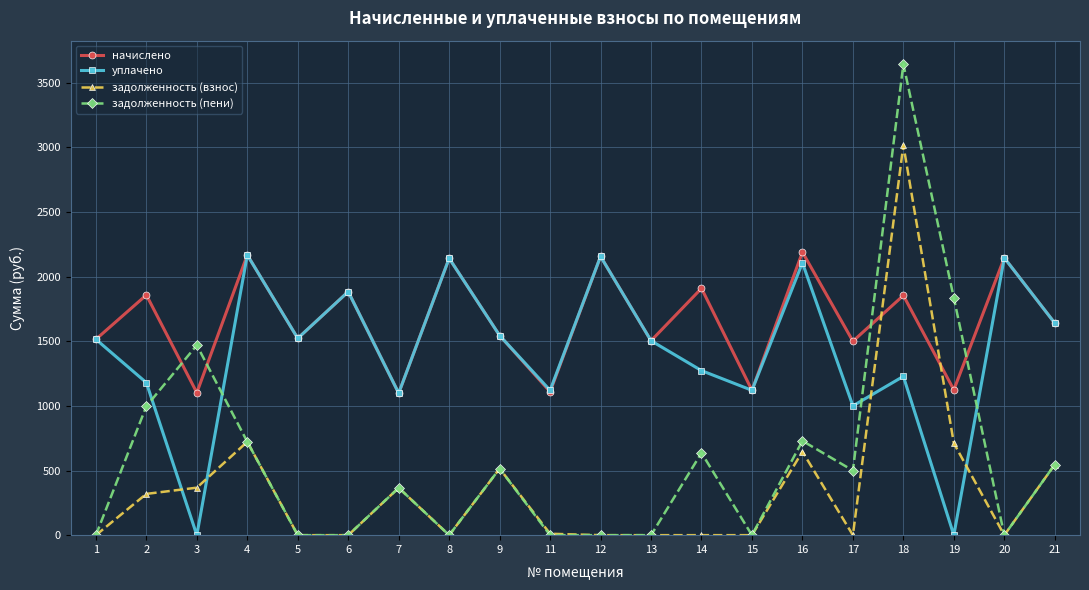

How many distinct data groups are displayed?

4